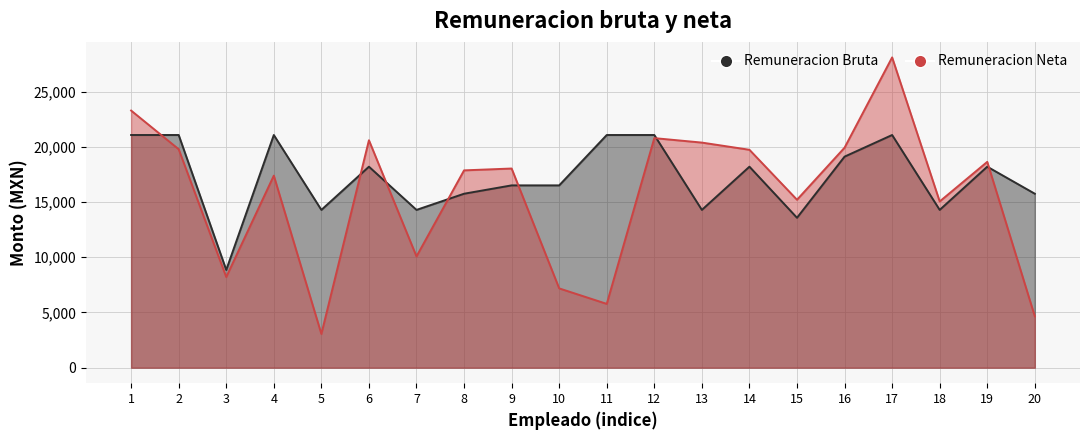

At which label is Remuneracion Bruta closest to 14959?

5